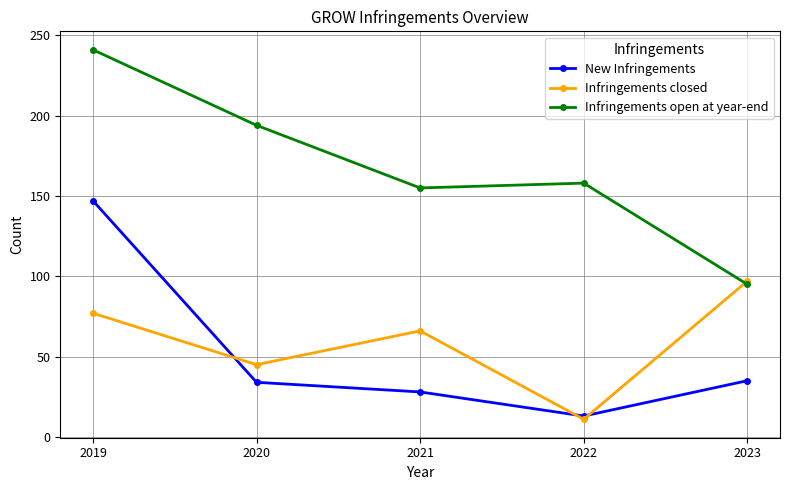

True or false: New Infringements and Infringements open at year-end cross at least once.

False